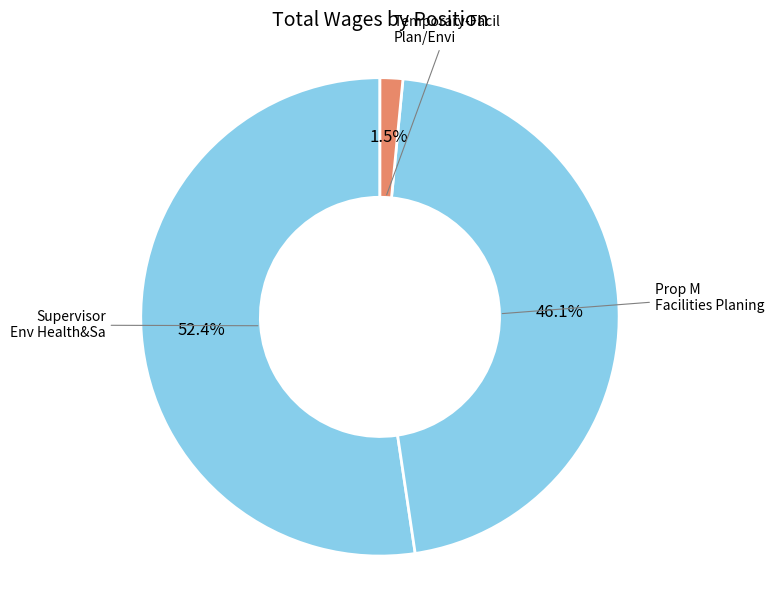

True or false: Prop M Facilities Planing accounts for 46% of the total.

True